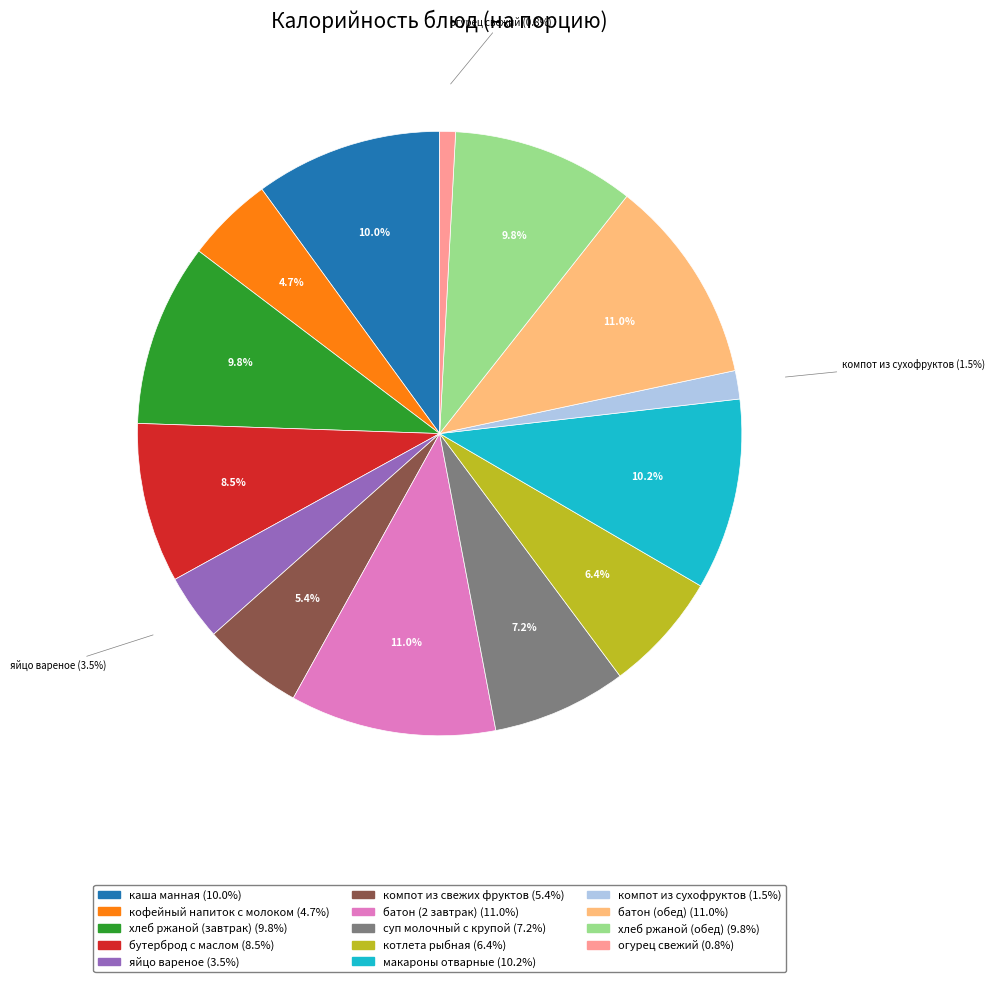

To the nearest percent, what portion does макароны отварные represent?

10%